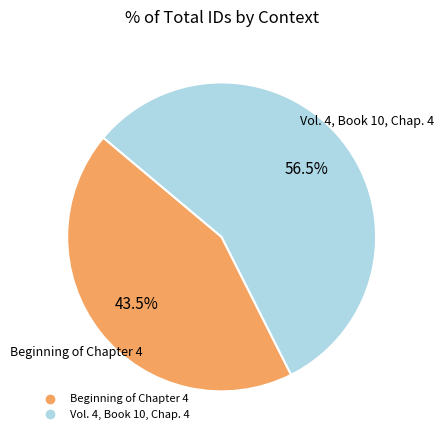

How many segments does this pie chart have?

2